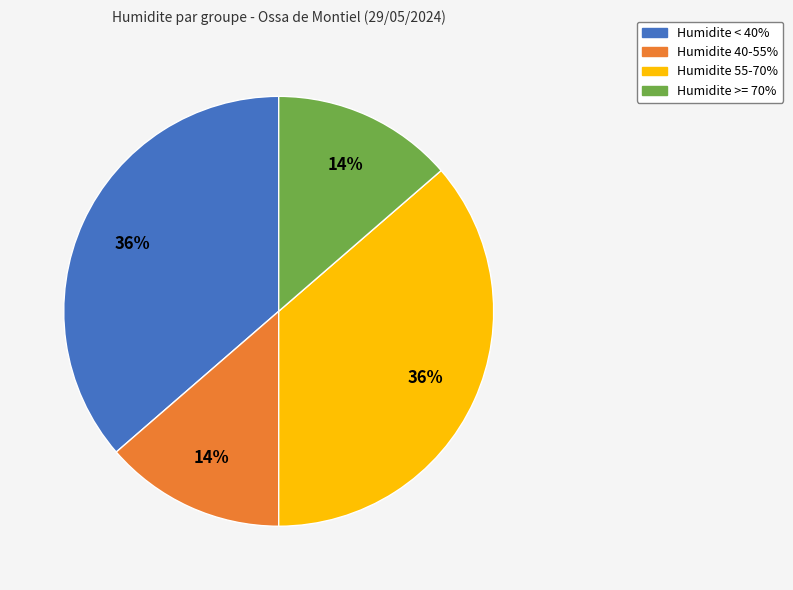

What percentage is the Humidite 40-55% slice, to the nearest percent?

14%